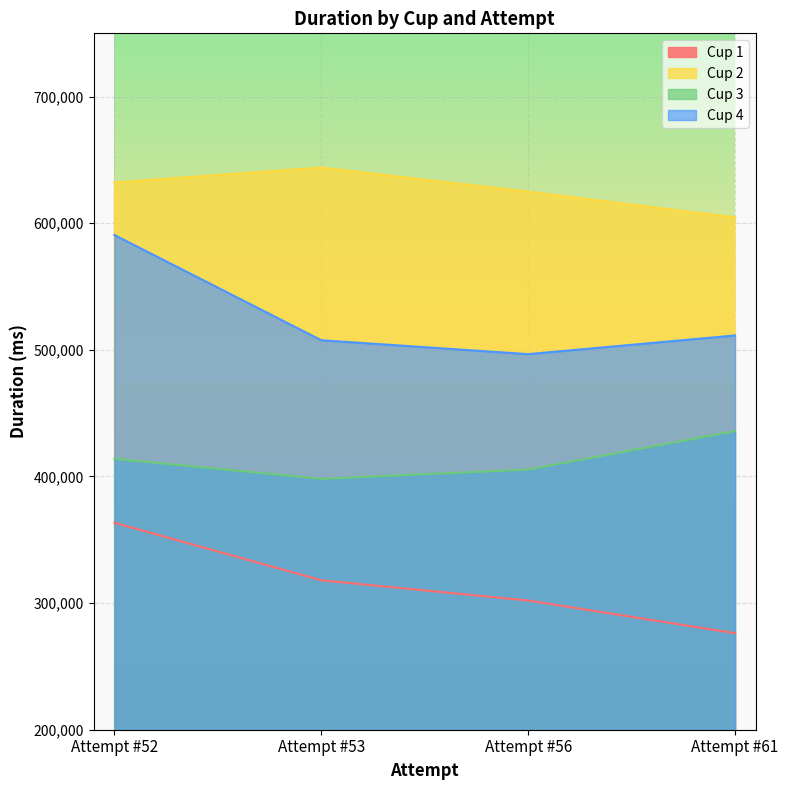

What is the total value across all series at Attempt #53?

1867751